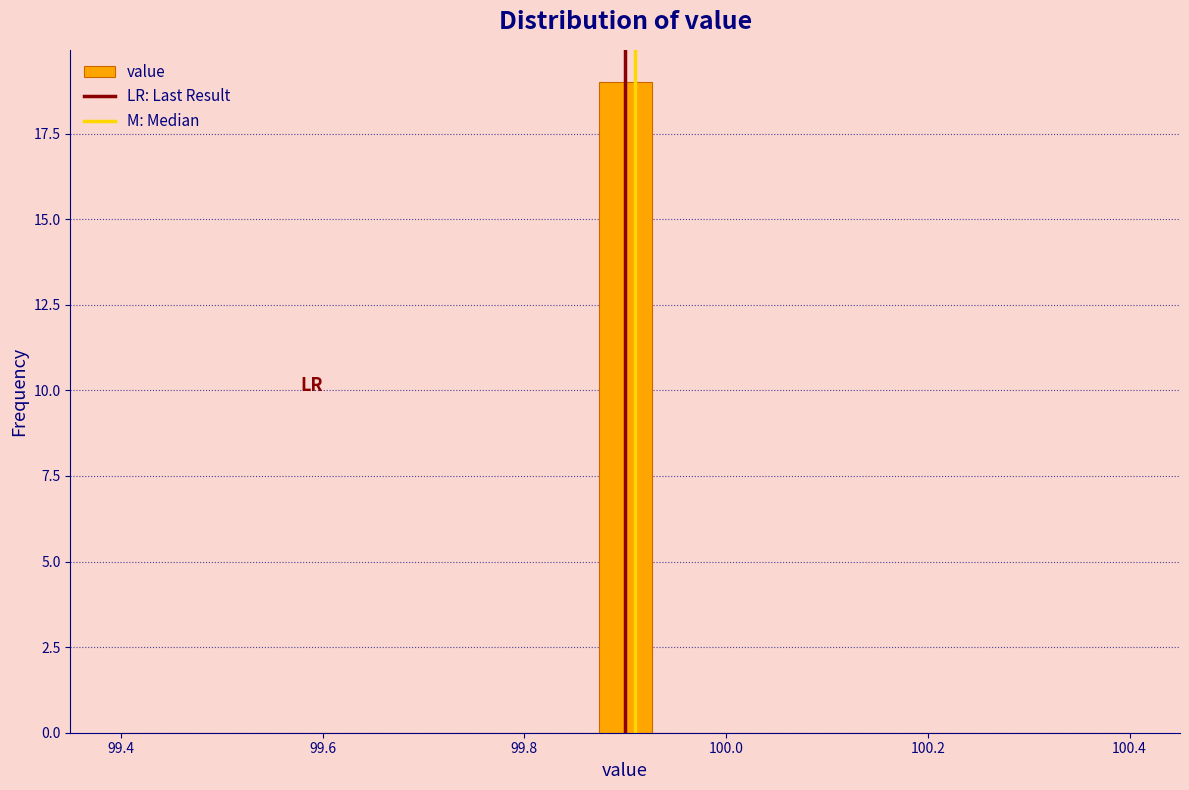

Around what value on the x-axis is the tallest bar? Give the approximate position of its centre, as read against the axis.

99.90